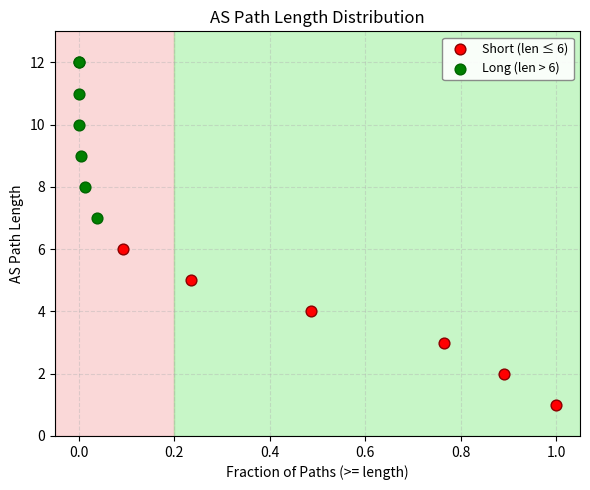

Which series contains the lowest Y value?

Short (len ≤ 6)